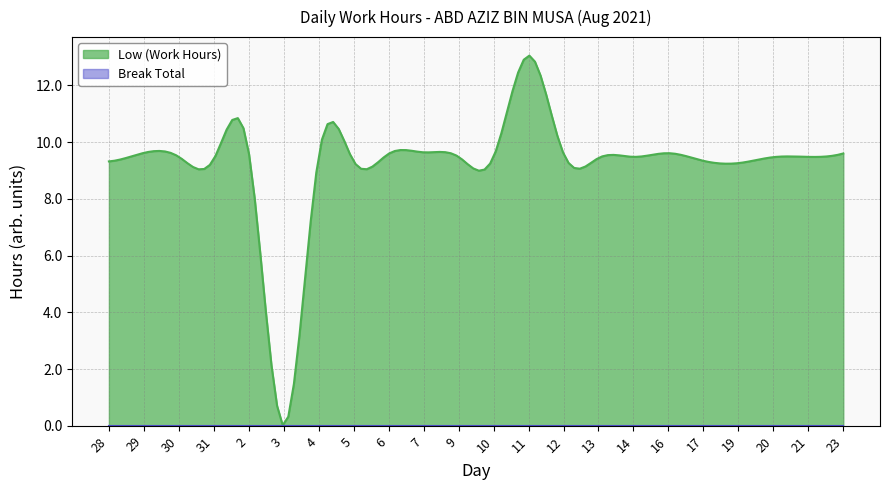

True or false: Break Total and Low (Work Hours) cross at least once.

False